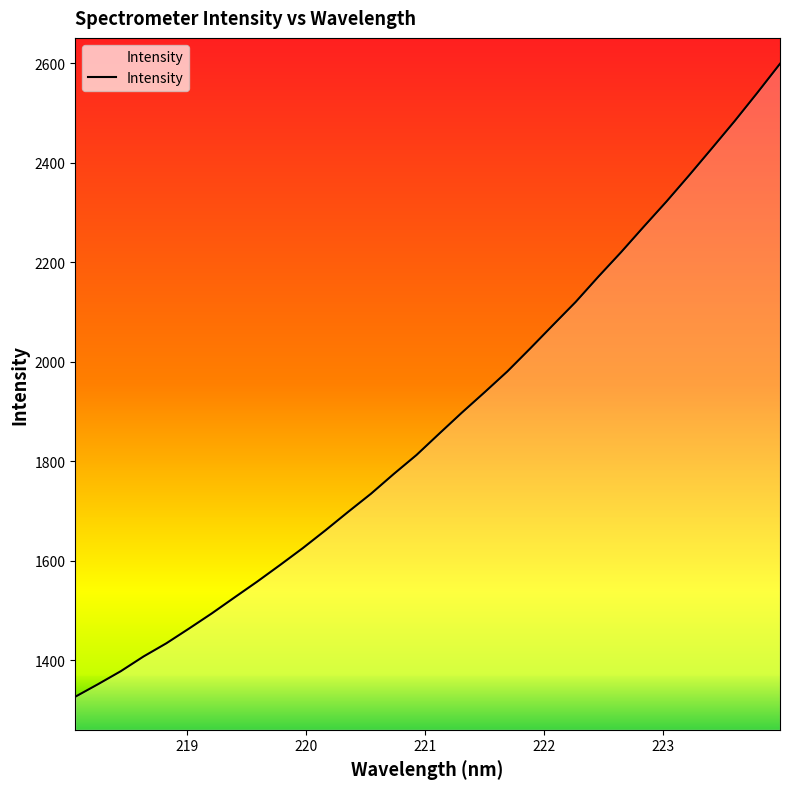

What is the maximum value shown in the chart?

2598.5